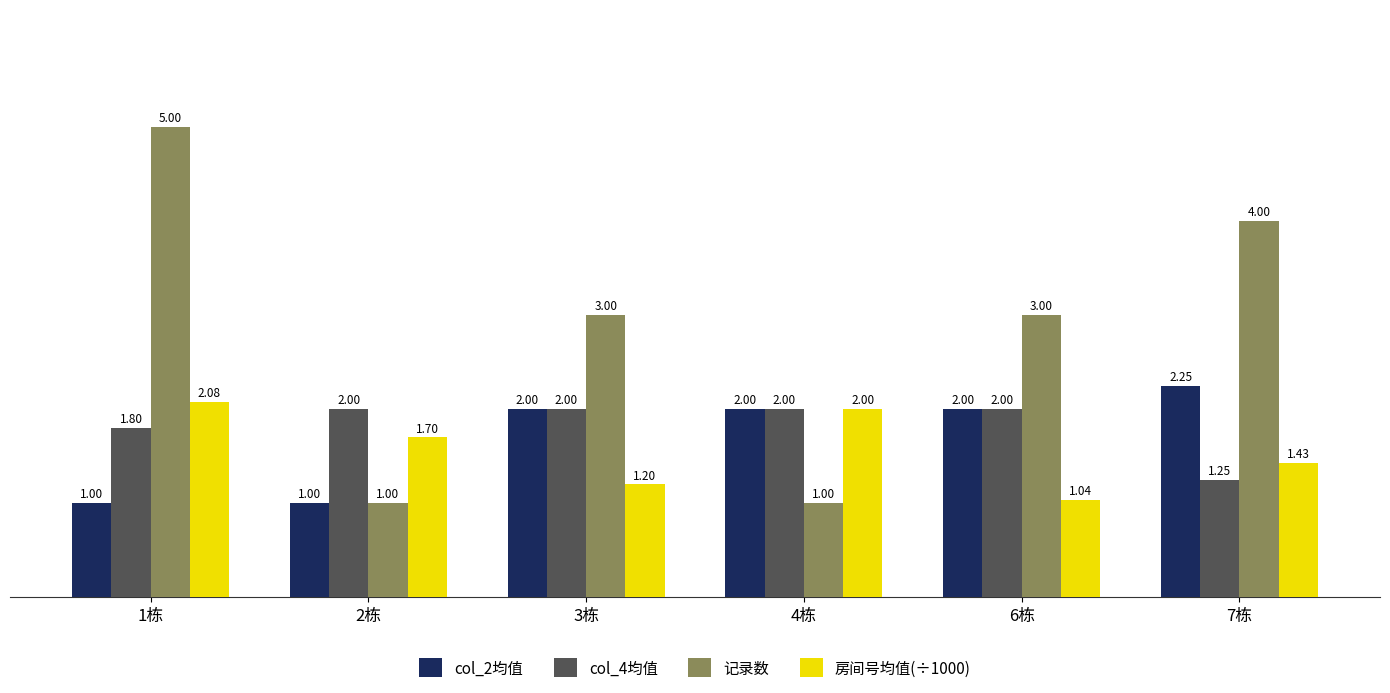

What is the value of the 房间号均值(÷1000) bar at the 3rd from the left?

1.2